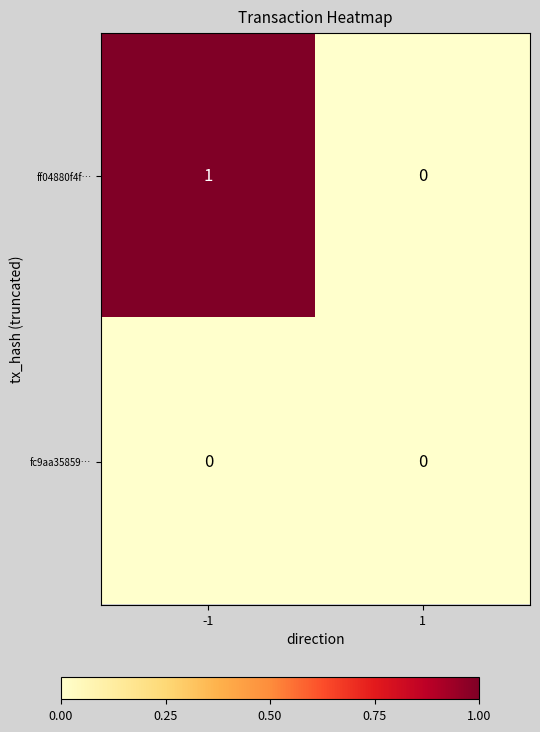

Which category has the highest value across all series?

-1